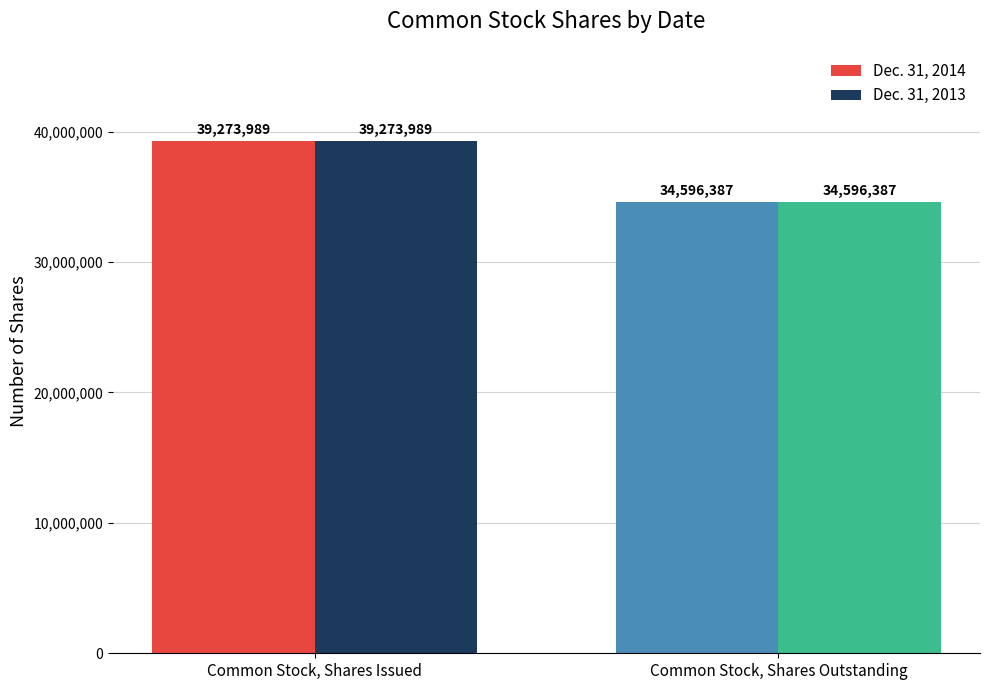

At how many categories does at least one series exceed 36964590?

1